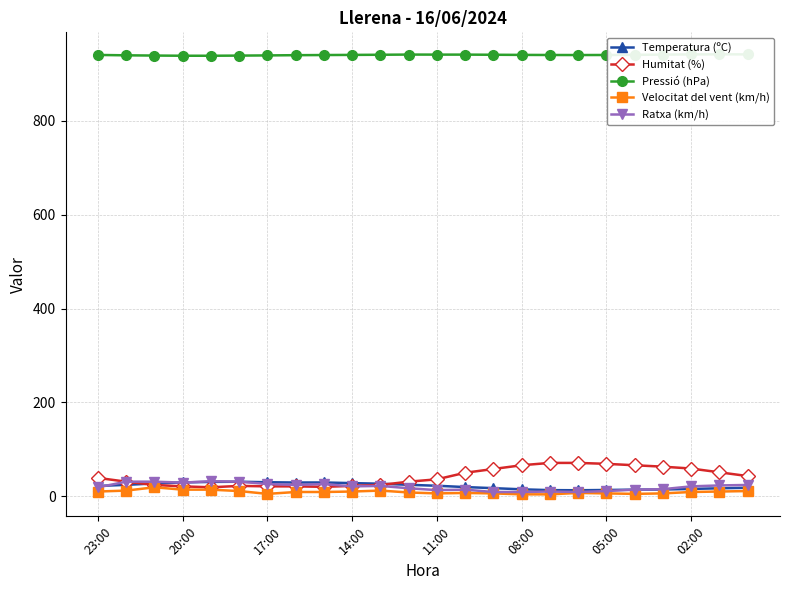

Does the chart have visible grid lines?

Yes